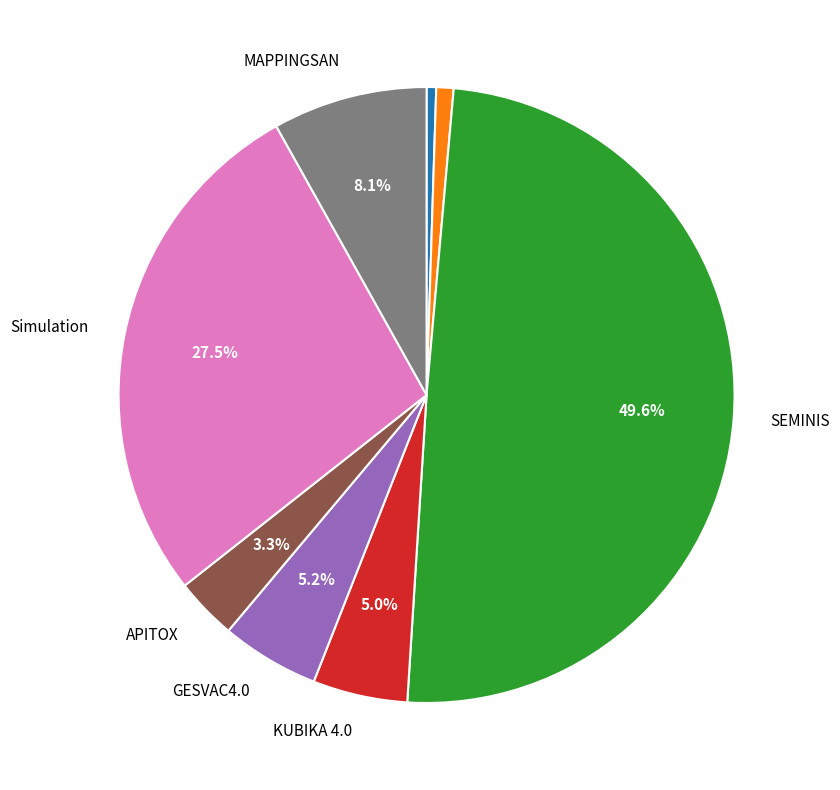

Count the number of slices in the pie.

8